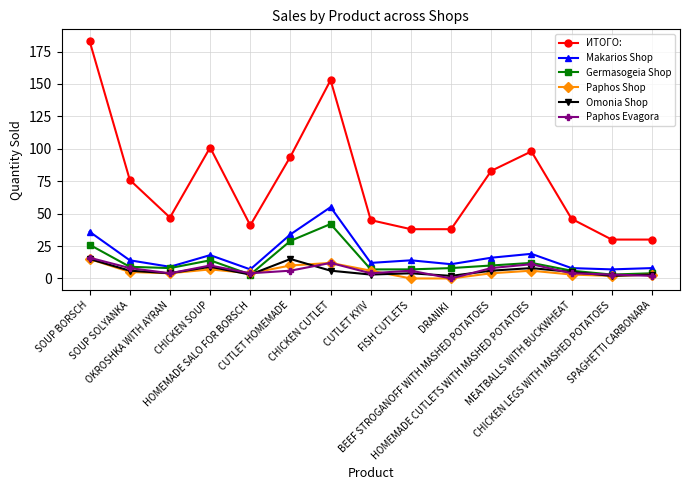

Reading right to left, list all the values displayed in this chart.

ИТОГО:: SPAGHETTI CARBONARA=30	CHICKEN LEGS WITH MASHED POTATOES=30	MEATBALLS WITH BUCKWHEAT=46	HOMEMADE CUTLETS WITH MASHED POTATOES=98	BEEF STROGANOFF WITH MASHED POTATOES=83	DRANIKI=38	FISH CUTLETS=38	CUTLET KYIV=45	CHICKEN CUTLET=153	CUTLET HOMEMADE=94	HOMEMADE SALO FOR BORSCH=41	CHICKEN SOUP=101	OKROSHKA WITH AYRAN=47	SOUP SOLYANKA=76	SOUP BORSCH=183
Makarios Shop: SPAGHETTI CARBONARA=8	CHICKEN LEGS WITH MASHED POTATOES=7	MEATBALLS WITH BUCKWHEAT=8	HOMEMADE CUTLETS WITH MASHED POTATOES=19	BEEF STROGANOFF WITH MASHED POTATOES=16	DRANIKI=11	FISH CUTLETS=14	CUTLET KYIV=12	CHICKEN CUTLET=55	CUTLET HOMEMADE=34	HOMEMADE SALO FOR BORSCH=7	CHICKEN SOUP=18	OKROSHKA WITH AYRAN=9	SOUP SOLYANKA=14	SOUP BORSCH=36
Germasogeia Shop: SPAGHETTI CARBONARA=4	CHICKEN LEGS WITH MASHED POTATOES=3	MEATBALLS WITH BUCKWHEAT=6	HOMEMADE CUTLETS WITH MASHED POTATOES=12	BEEF STROGANOFF WITH MASHED POTATOES=10	DRANIKI=8	FISH CUTLETS=7	CUTLET KYIV=7	CHICKEN CUTLET=42	CUTLET HOMEMADE=29	HOMEMADE SALO FOR BORSCH=3	CHICKEN SOUP=14	OKROSHKA WITH AYRAN=8	SOUP SOLYANKA=9	SOUP BORSCH=26
Paphos Shop: SPAGHETTI CARBONARA=3	CHICKEN LEGS WITH MASHED POTATOES=2	MEATBALLS WITH BUCKWHEAT=3	HOMEMADE CUTLETS WITH MASHED POTATOES=6	BEEF STROGANOFF WITH MASHED POTATOES=4	DRANIKI=0	FISH CUTLETS=0	CUTLET KYIV=6	CHICKEN CUTLET=12	CUTLET HOMEMADE=10	HOMEMADE SALO FOR BORSCH=4	CHICKEN SOUP=7	OKROSHKA WITH AYRAN=4	SOUP SOLYANKA=5	SOUP BORSCH=15
Omonia Shop: SPAGHETTI CARBONARA=3	CHICKEN LEGS WITH MASHED POTATOES=2	MEATBALLS WITH BUCKWHEAT=5	HOMEMADE CUTLETS WITH MASHED POTATOES=8	BEEF STROGANOFF WITH MASHED POTATOES=6	DRANIKI=2	FISH CUTLETS=4	CUTLET KYIV=3	CHICKEN CUTLET=6	CUTLET HOMEMADE=15	HOMEMADE SALO FOR BORSCH=3	CHICKEN SOUP=9	OKROSHKA WITH AYRAN=4	SOUP SOLYANKA=6	SOUP BORSCH=15
Paphos Evagora: SPAGHETTI CARBONARA=2	CHICKEN LEGS WITH MASHED POTATOES=3	MEATBALLS WITH BUCKWHEAT=4	HOMEMADE CUTLETS WITH MASHED POTATOES=11	BEEF STROGANOFF WITH MASHED POTATOES=8	DRANIKI=0	FISH CUTLETS=6	CUTLET KYIV=4	CHICKEN CUTLET=12	CUTLET HOMEMADE=6	HOMEMADE SALO FOR BORSCH=4	CHICKEN SOUP=10	OKROSHKA WITH AYRAN=4	SOUP SOLYANKA=8	SOUP BORSCH=16